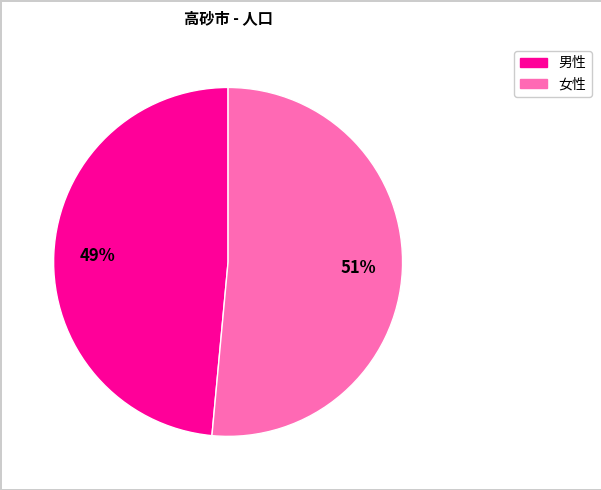

Count the number of slices in the pie.

2